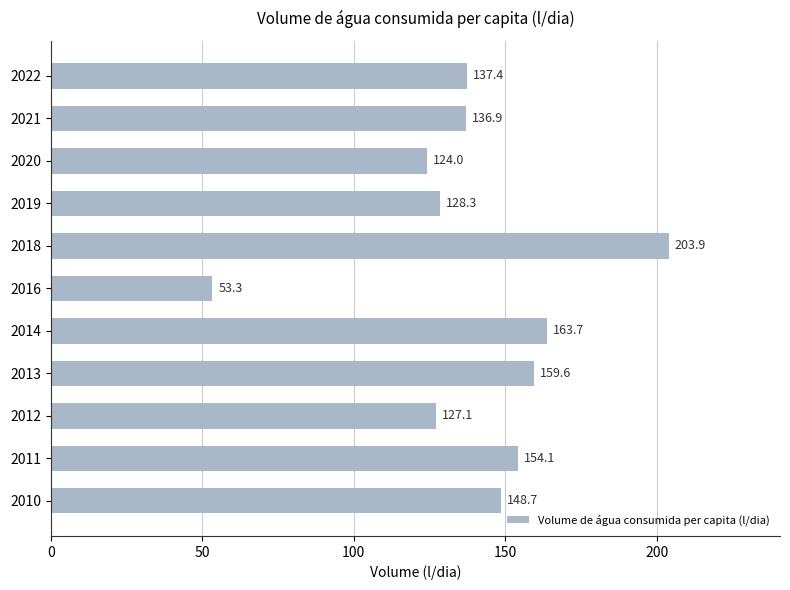

Rank the categories by value from lowest to highest.

2016, 2020, 2012, 2019, 2021, 2022, 2010, 2011, 2013, 2014, 2018